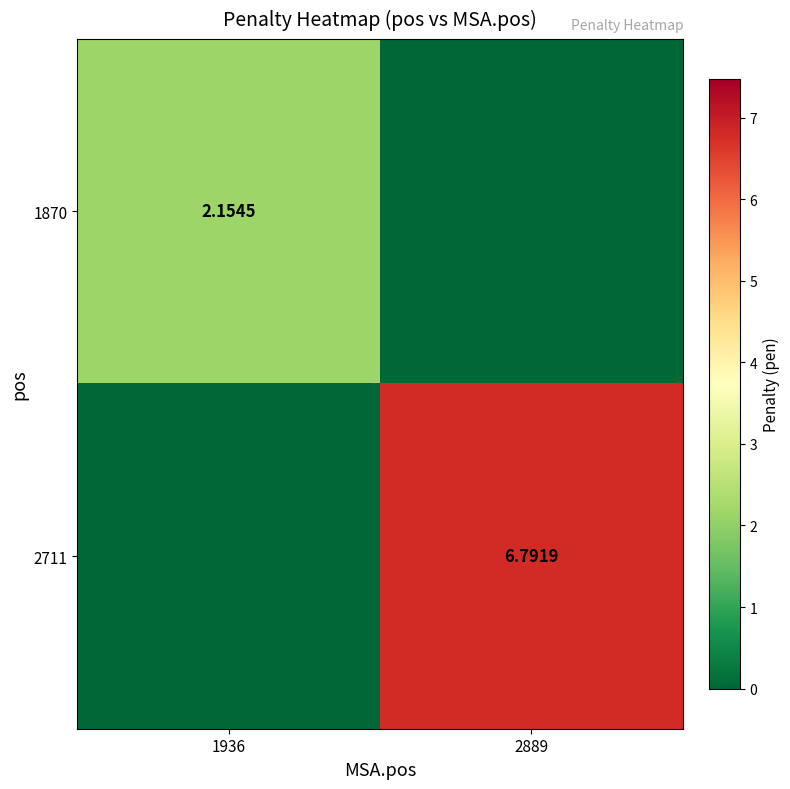

At which label does 1870 reach its minimum?

2889